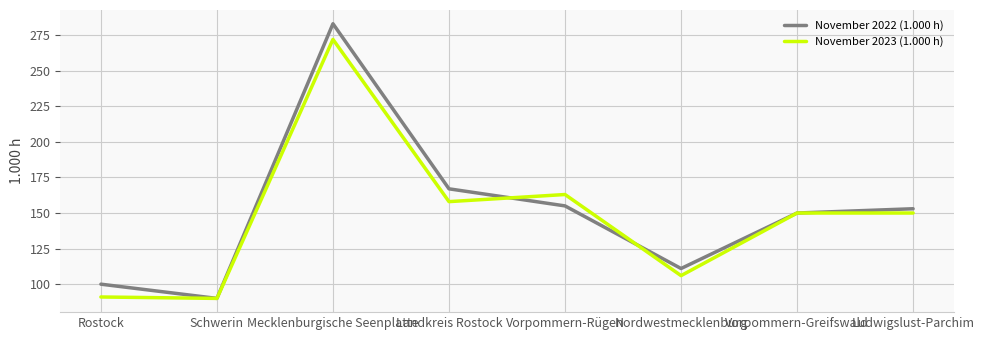

At which category does November 2023 (1.000 h) reach its first local peak?

Mecklenburgische Seenplatte